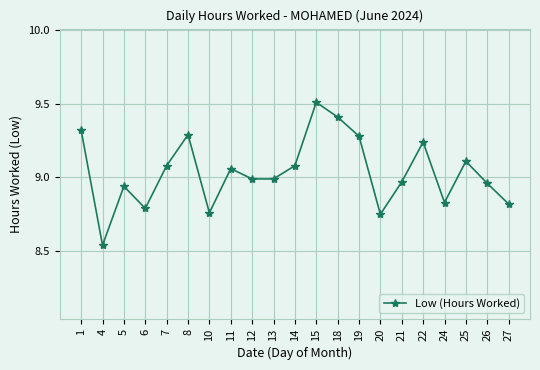

The chart shows a value of 9.0 at 13. True or false?

True